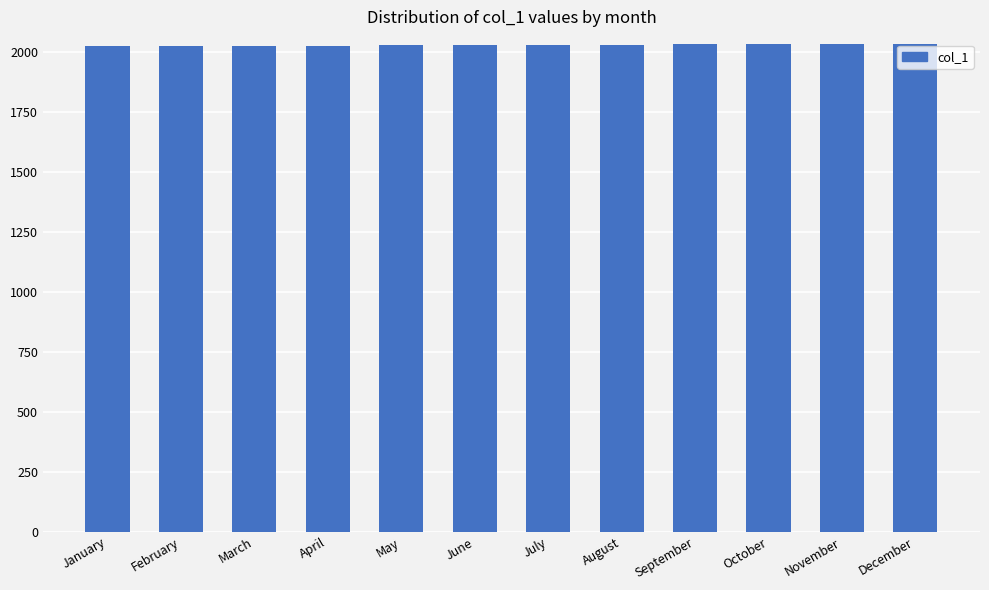

What is the average value?

2028